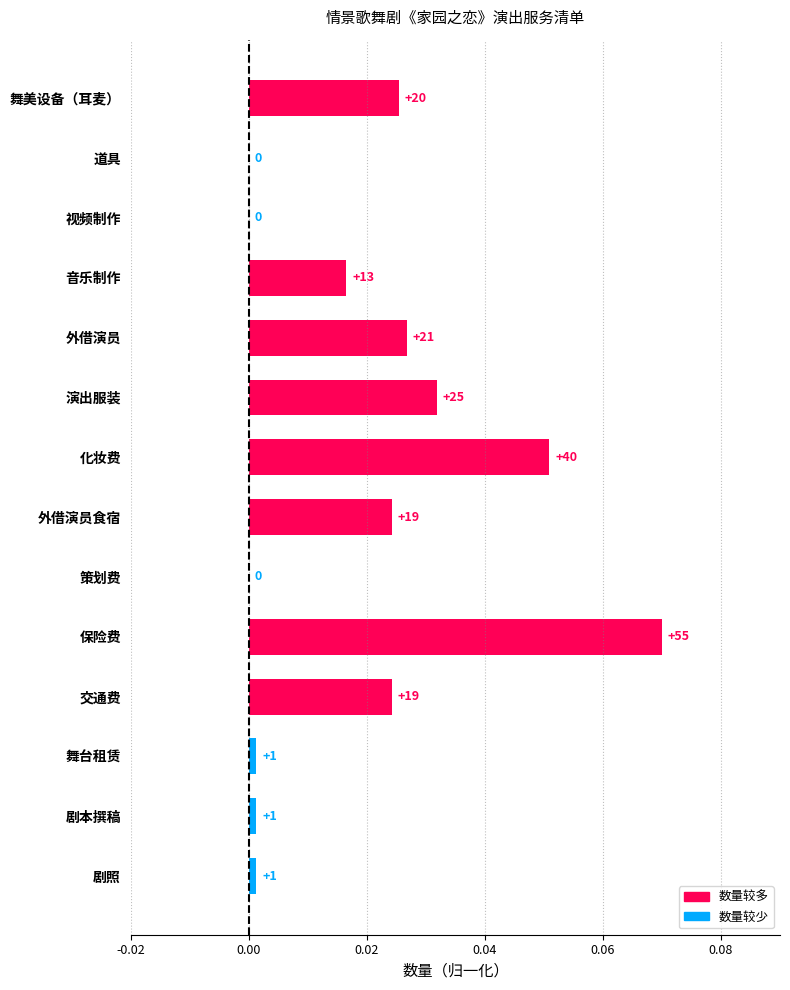

Are the bars horizontal?

Yes